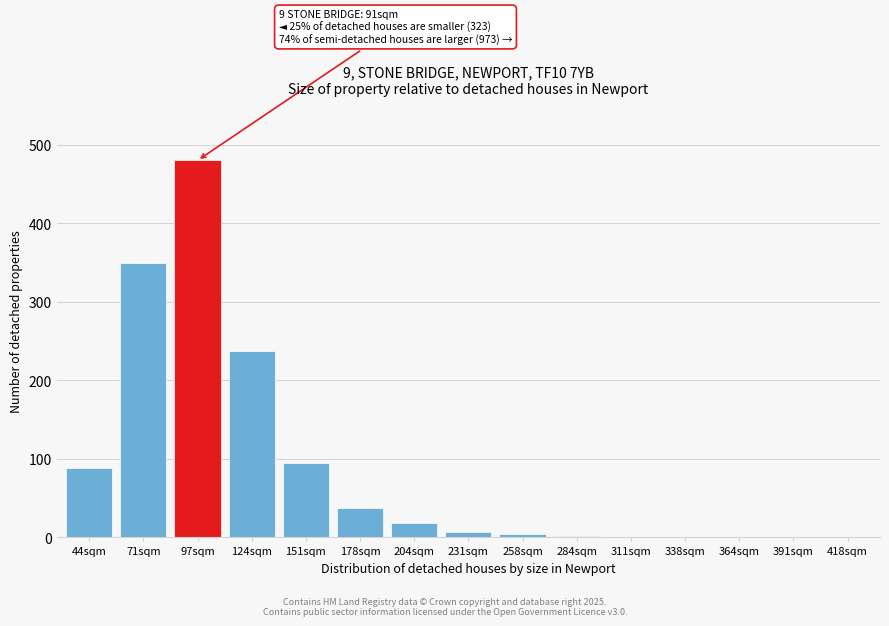

What is the sum of all values?

1320